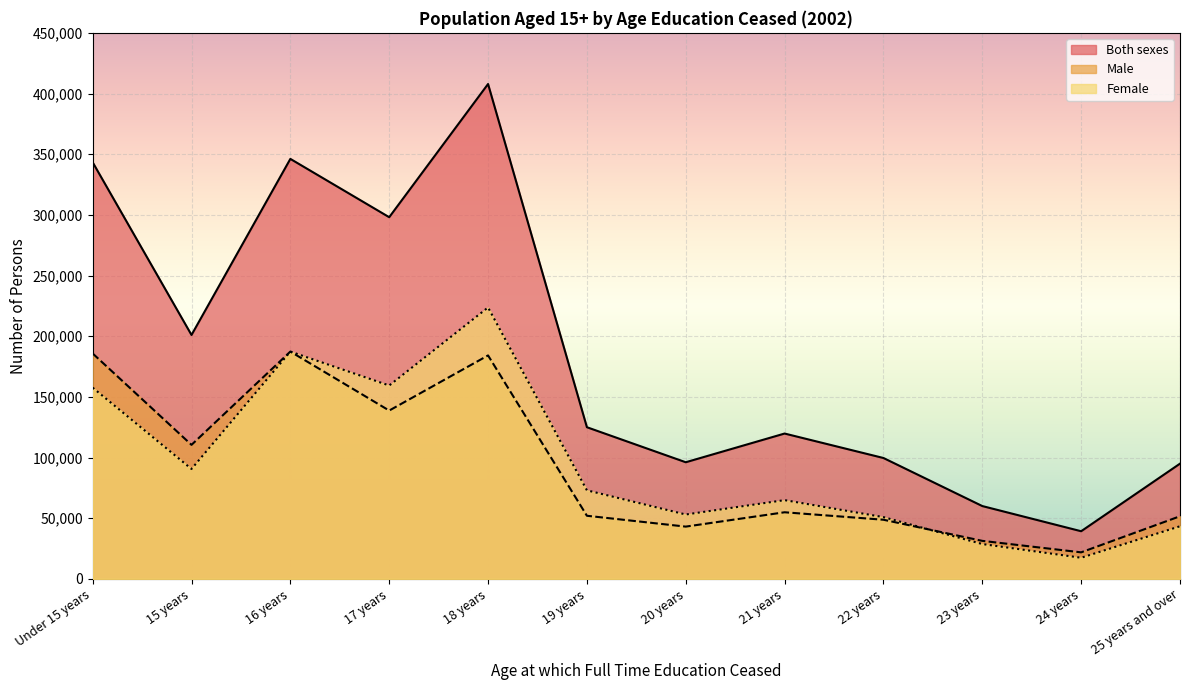

How many lines are shown in the chart?

3